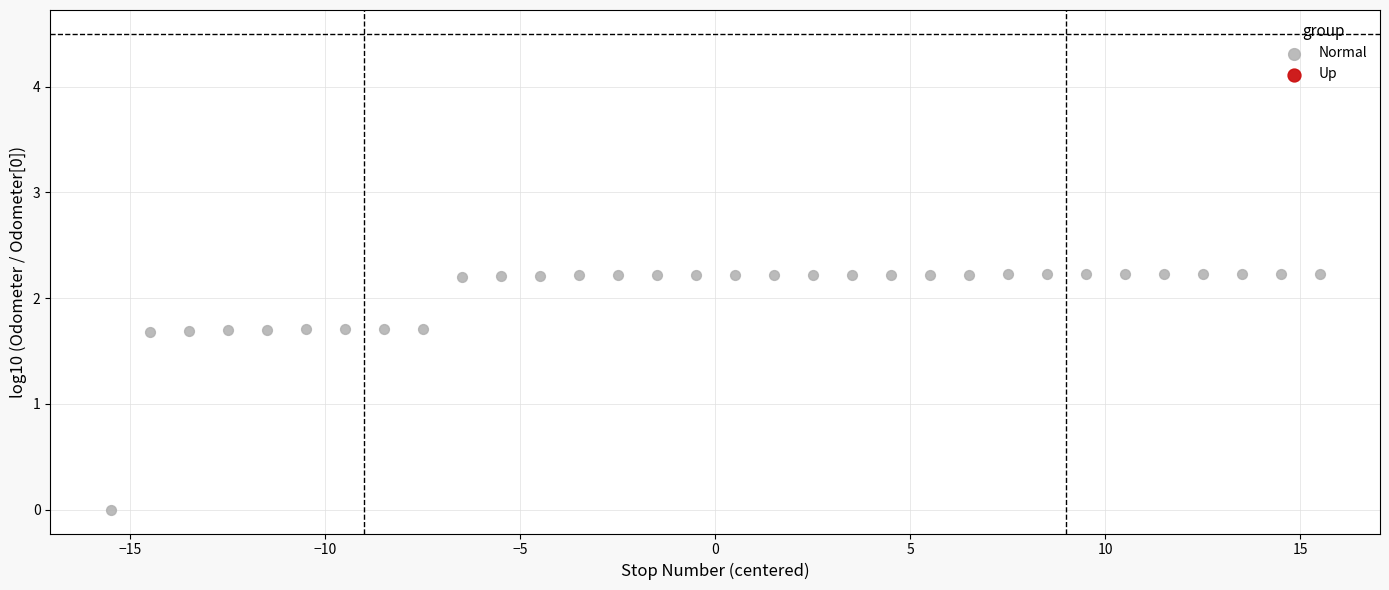

What is the range of Y values (max minus min)?

2.2